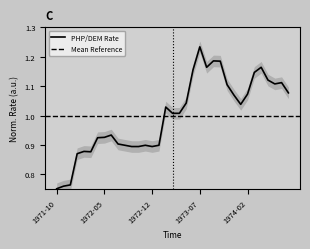

Count the number of categories in the chart.

35